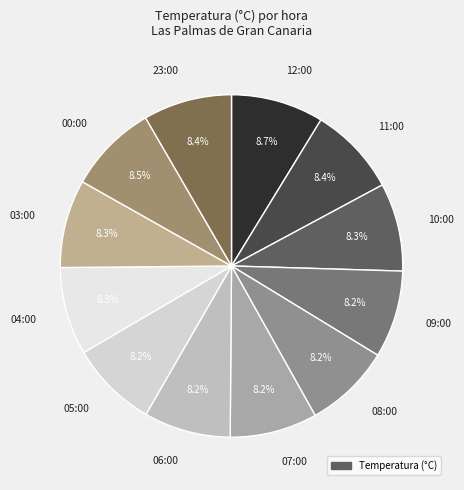

What is the ratio of the value at 08:00 to the value at 00:00?

1.0